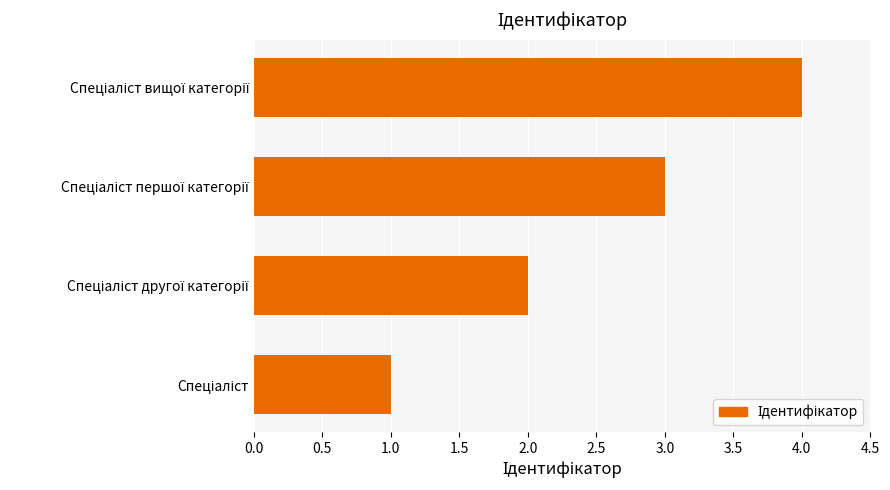

What is the difference between the maximum and minimum values?

3